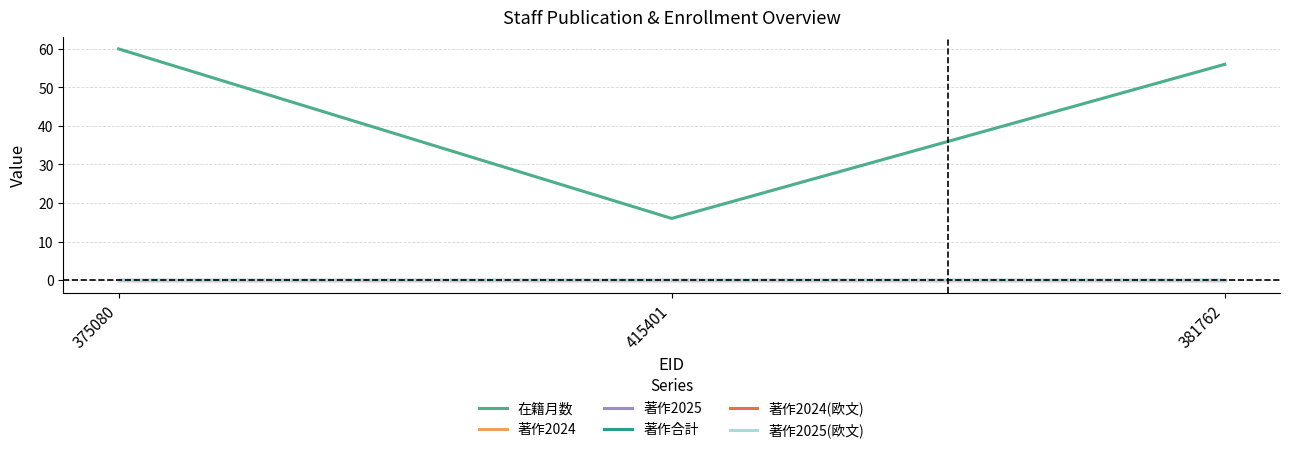

How many lines are shown in the chart?

6